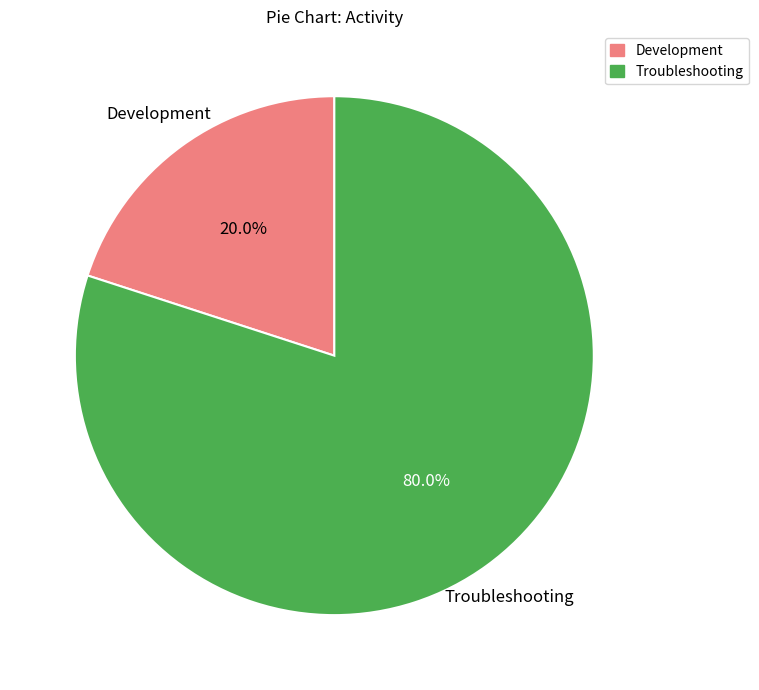

Count the number of slices in the pie.

2